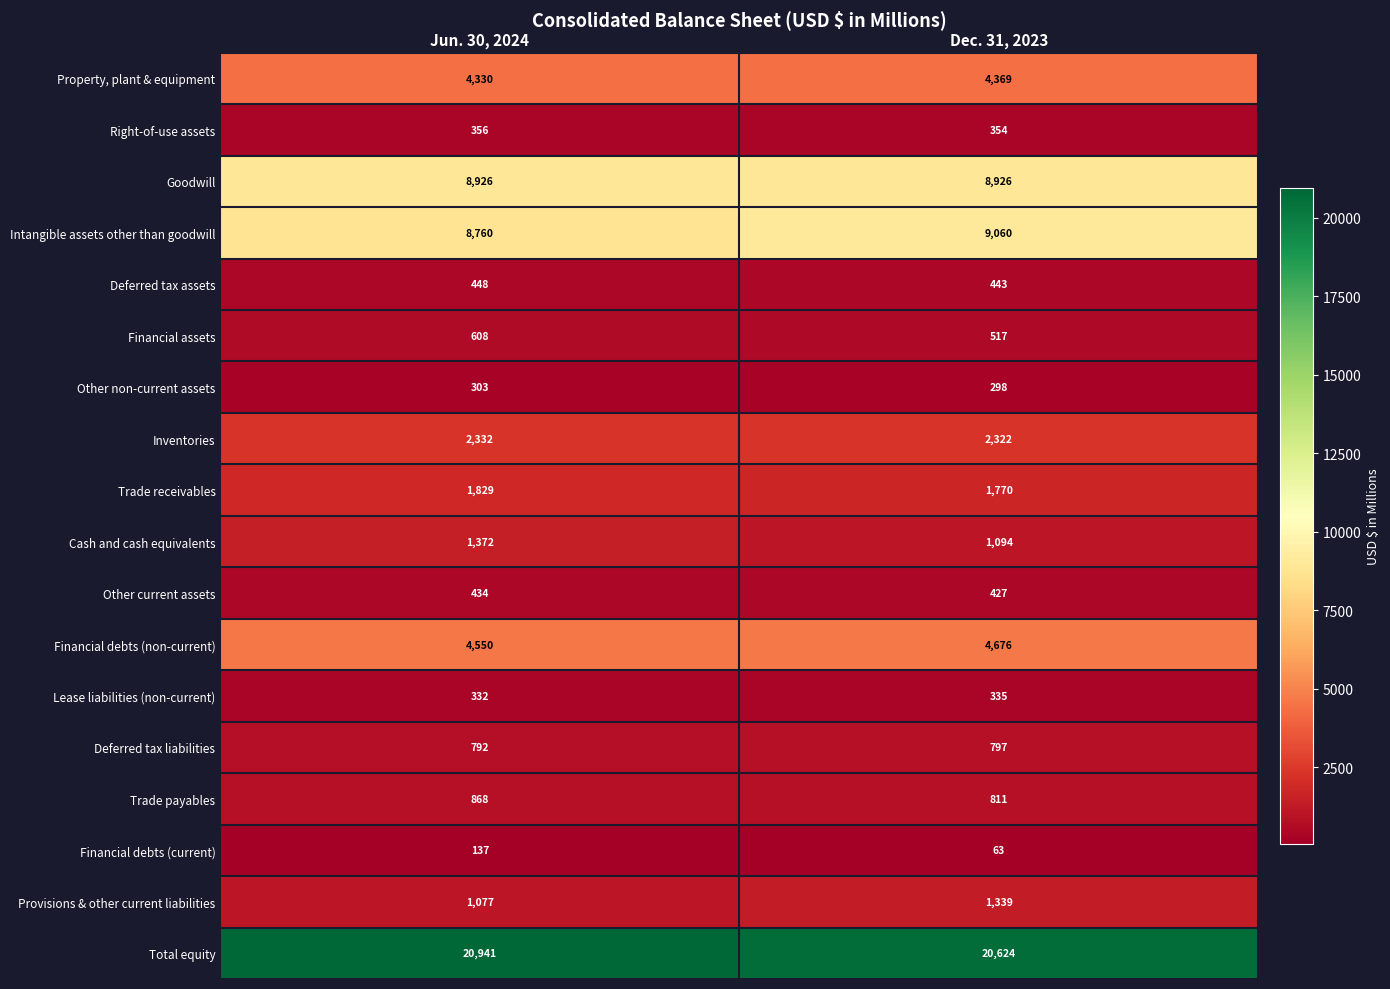

Which label corresponds to the largest value in the chart?

Jun. 30, 2024